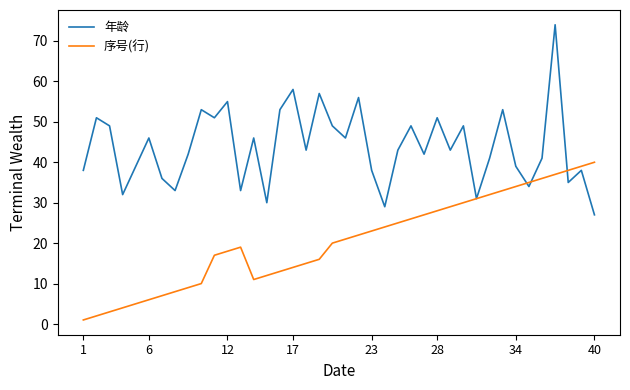

Which series has the largest range (max minus min)?

年龄